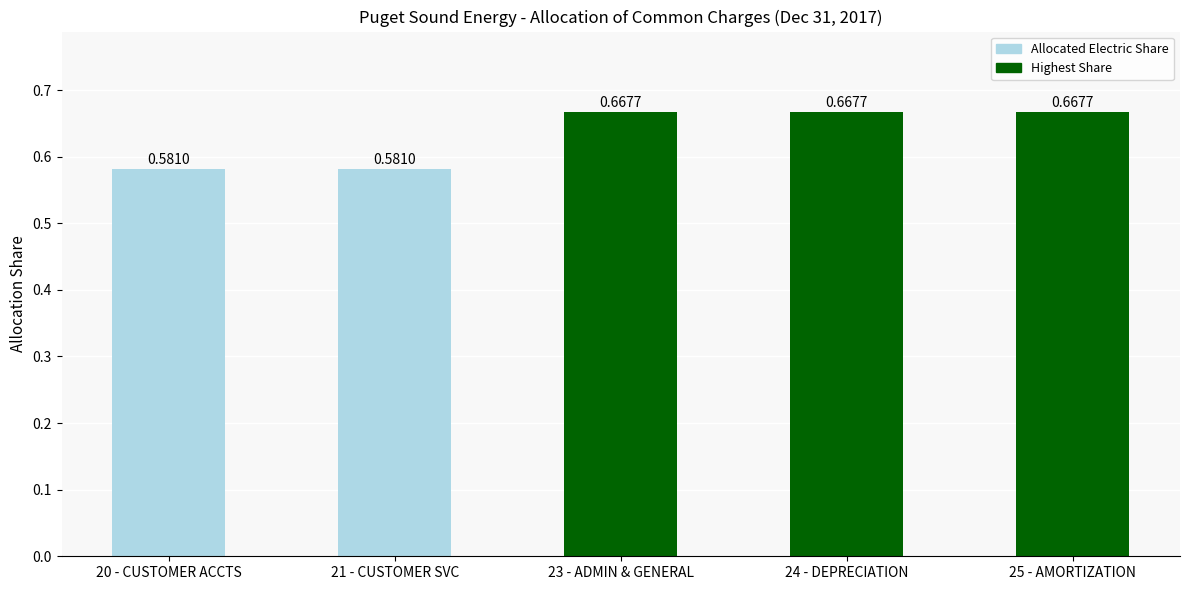

What is the change in value from 21 - CUSTOMER SVC to 24 - DEPRECIATION?

+0.1